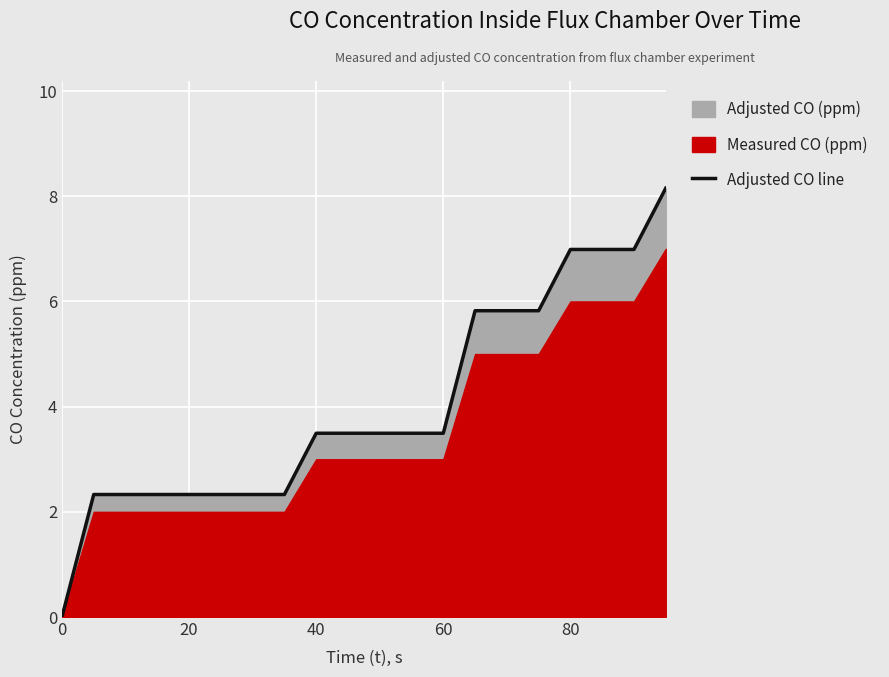

Reading right to left, what are all the values shown in this chart?

8.2	7.0	7.0	7.0	5.8	5.8	5.8	3.5	3.5	3.5	3.5	3.5	2.3	2.3	2.3	2.3	2.3	2.3	2.3	0.0